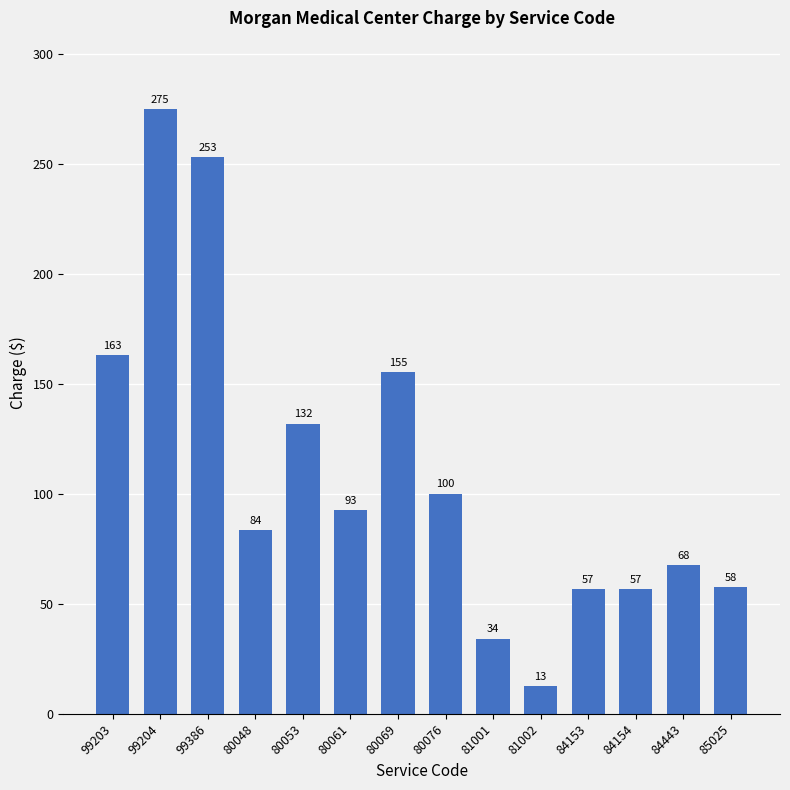

What is the label of the 5th bar from the right?

81002